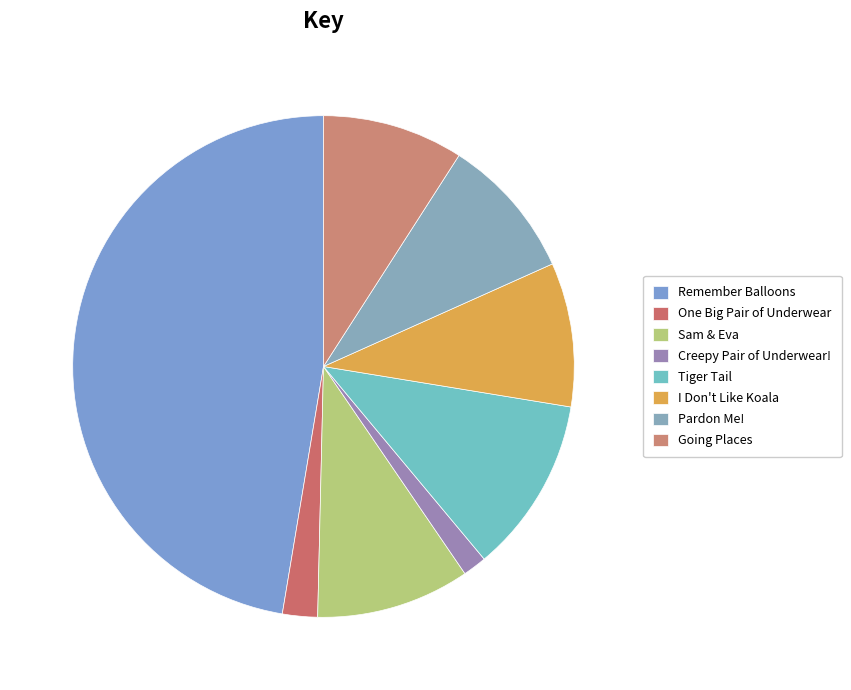

Count the number of slices in the pie.

8